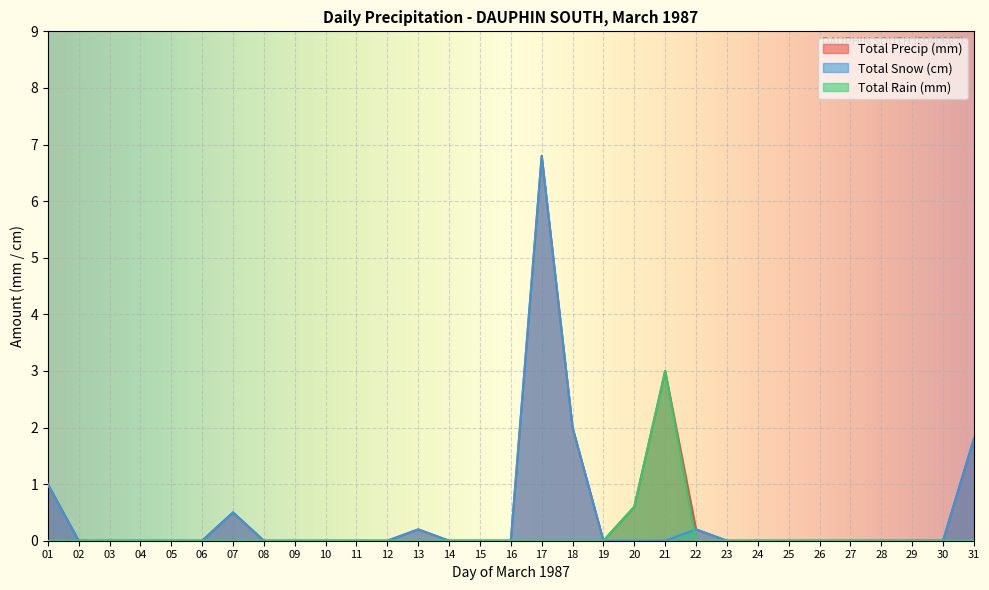

What is the sum of all Total Precip (mm) values?

16.1